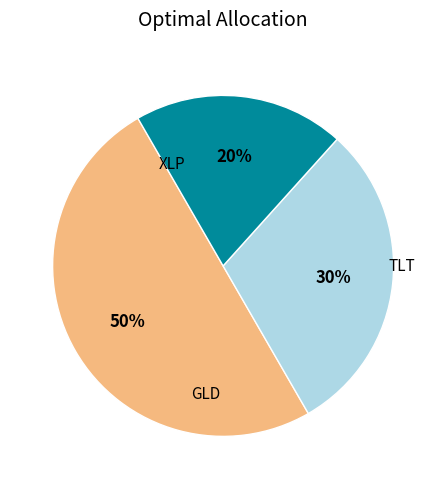

To the nearest percent, what is the difference between the largest and smallest slice percentages?

30%